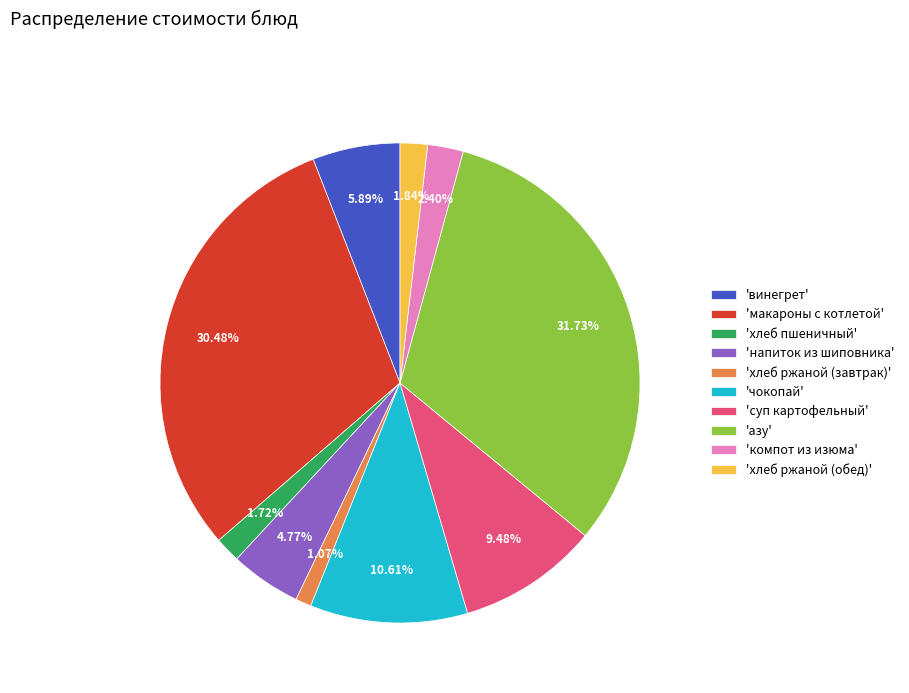

Count the number of slices in the pie.

10